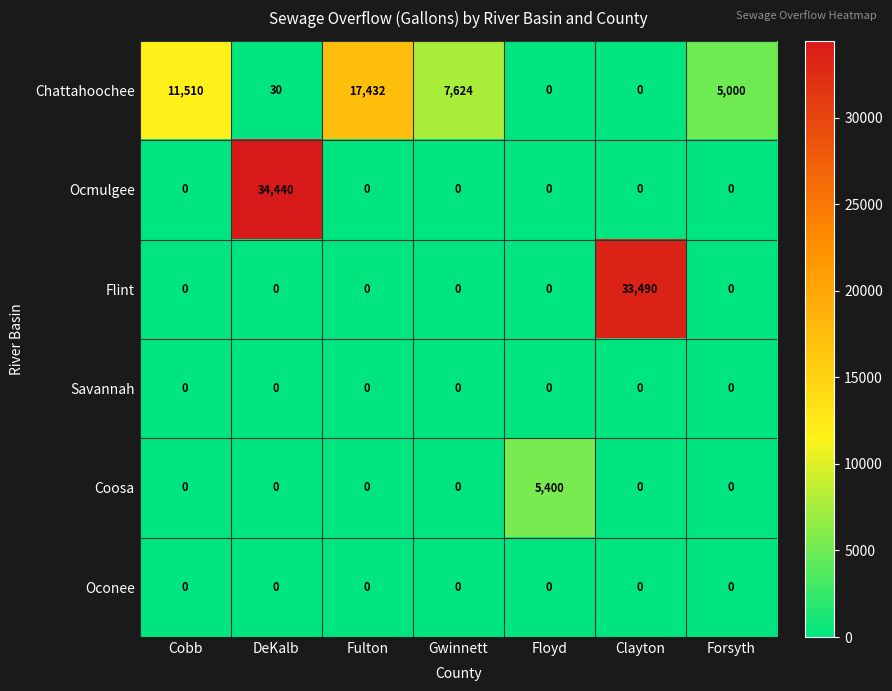

What is the difference between the maximum and minimum values in the Chattahoochee series?

17432